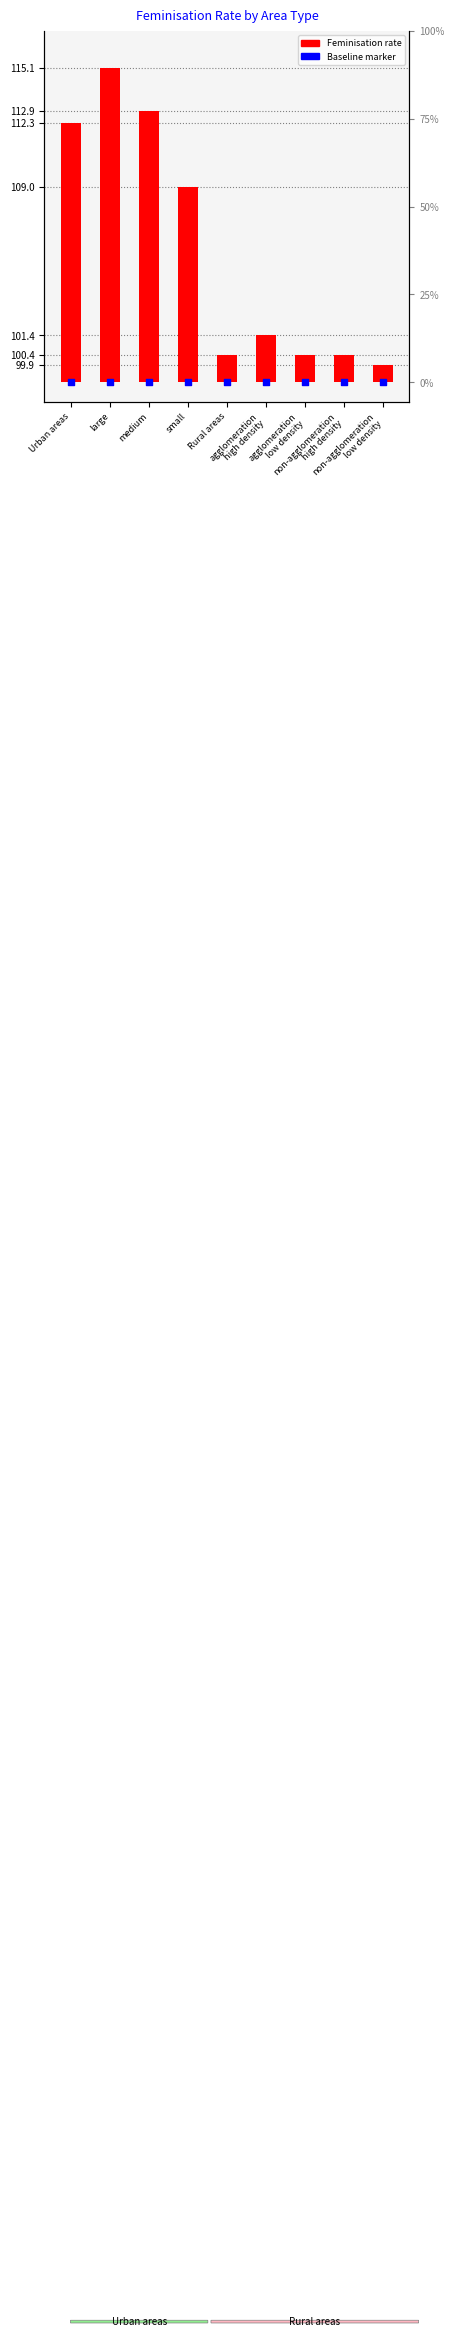

At which category is the sum across all series the highest?

large